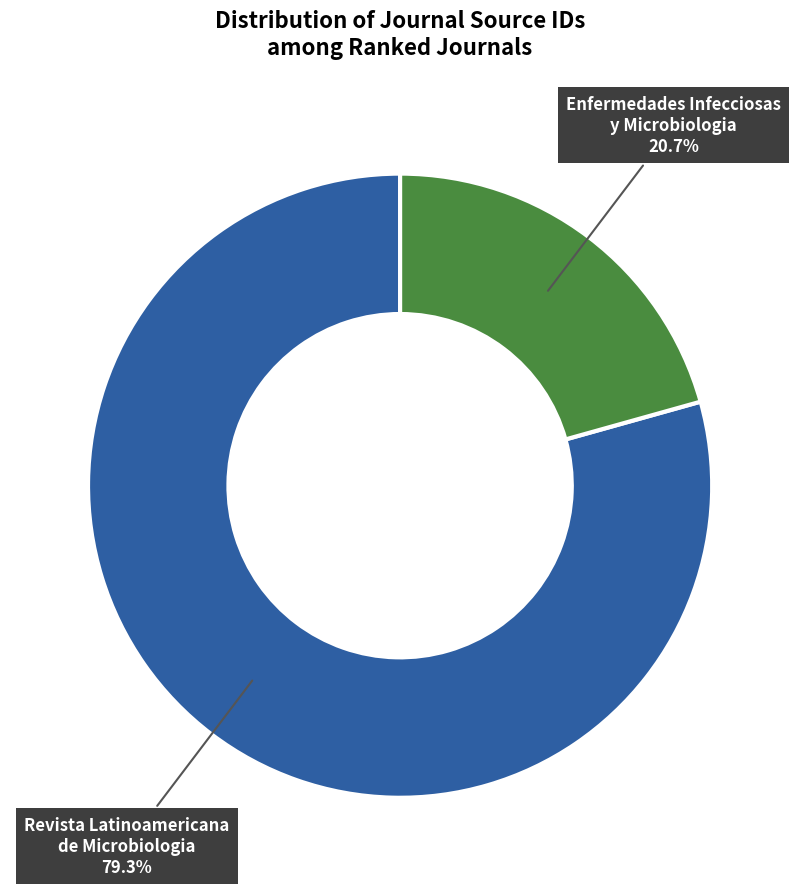

How many slices are in this pie chart?

2